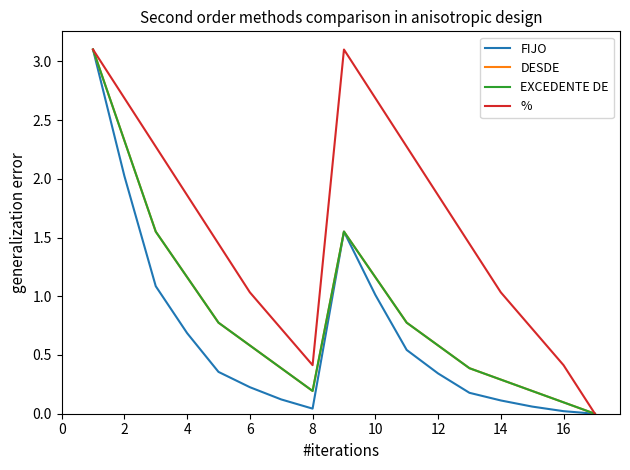

Does the chart display data point markers on the line(s)?

No